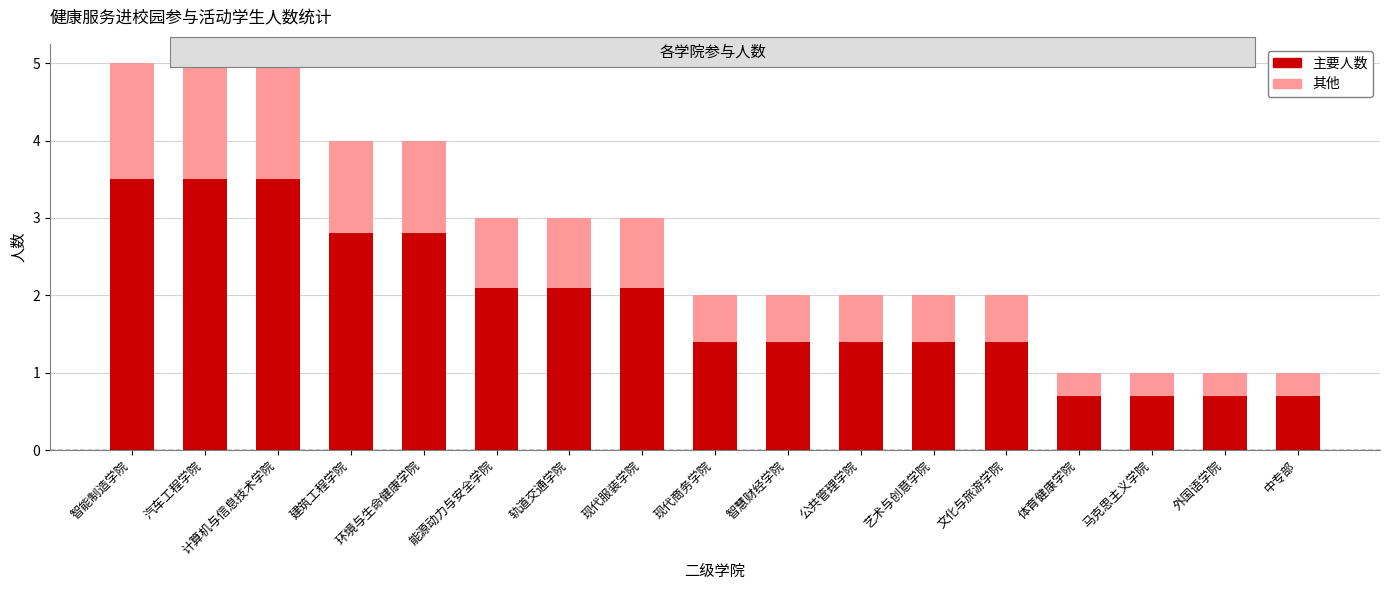

List the labels in order of 参与人数 value, largest first.

智能制造学院, 汽车工程学院, 计算机与信息技术学院, 建筑工程学院, 环境与生命健康学院, 能源动力与安全学院, 轨道交通学院, 现代服装学院, 现代商务学院, 智慧财经学院, 公共管理学院, 艺术与创意学院, 文化与旅游学院, 体育健康学院, 马克思主义学院, 外国语学院, 中专部